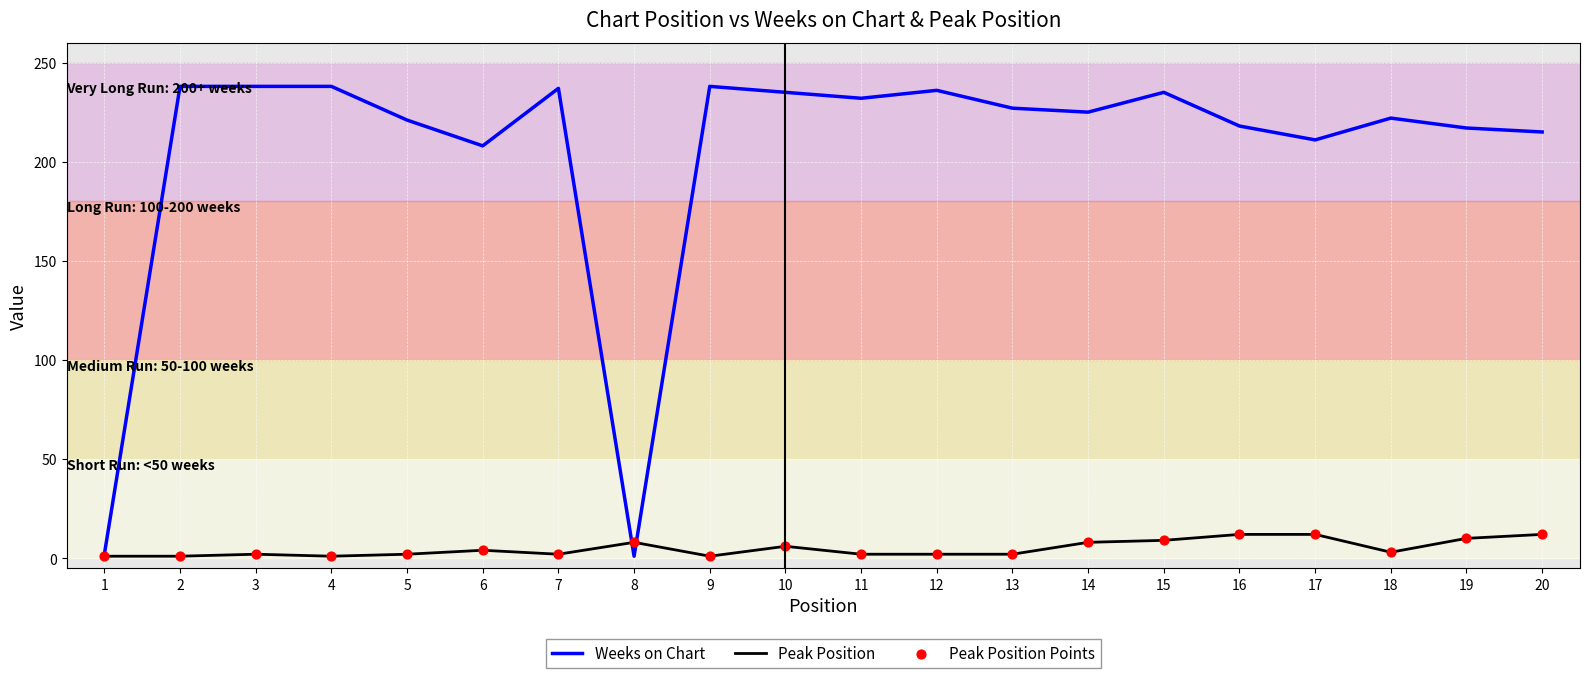

At 11, list the series in order from largest to smallest.

Weeks on Chart, Peak Position